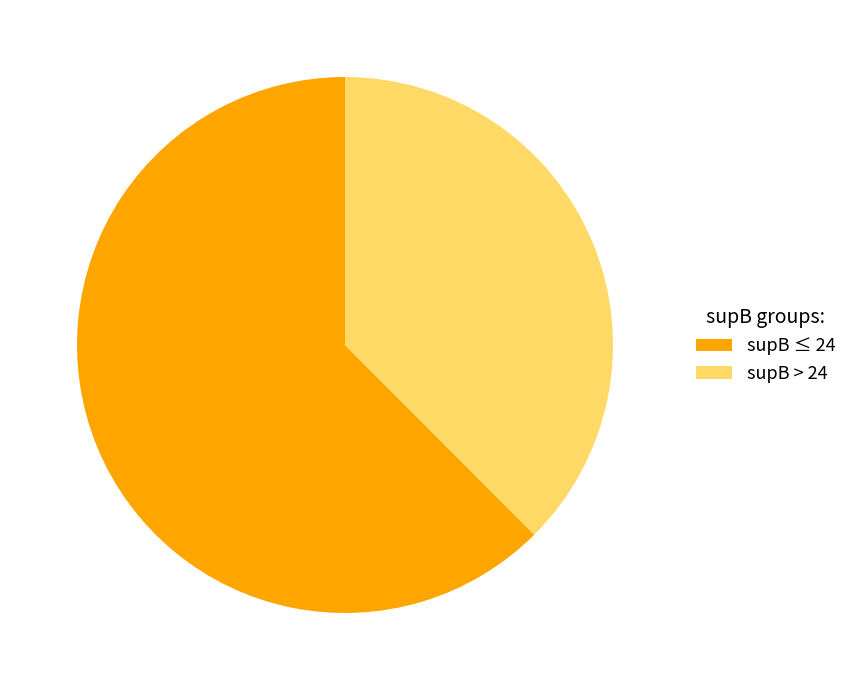

Does any single category account for the majority?

Yes